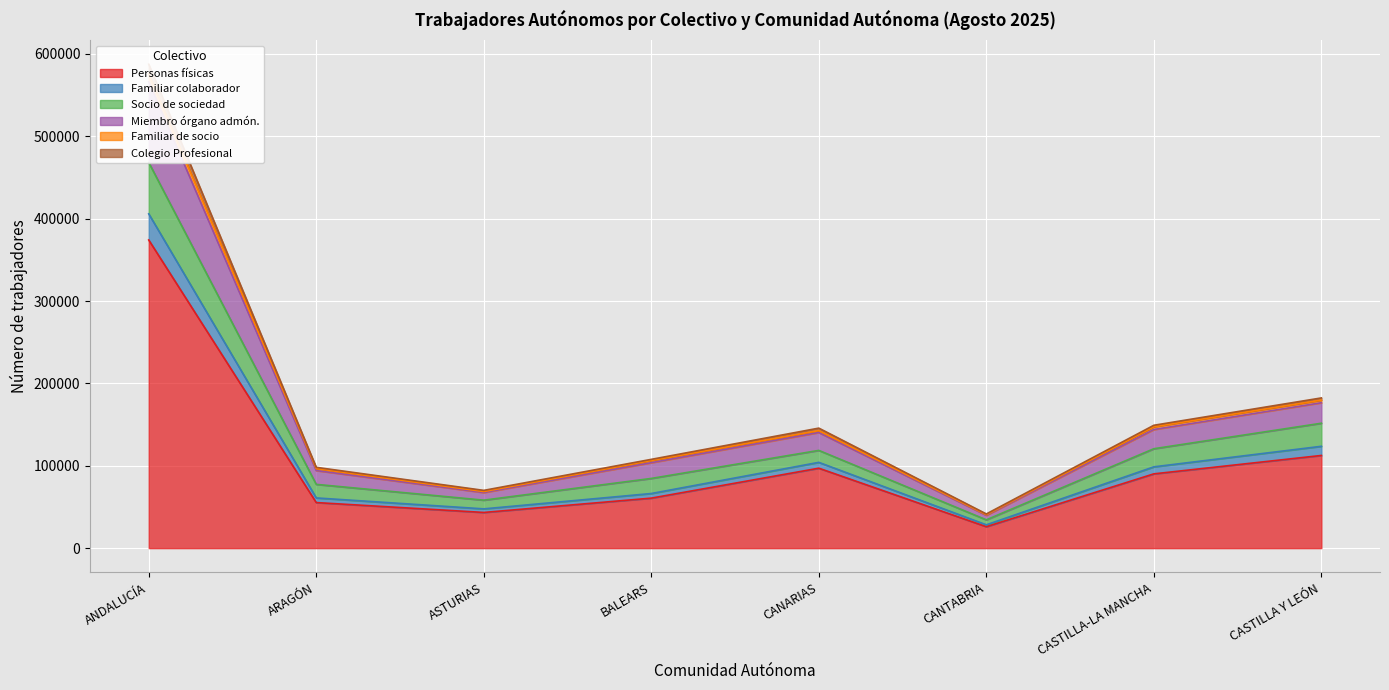

What is the maximum value for Personas físicas?

374179